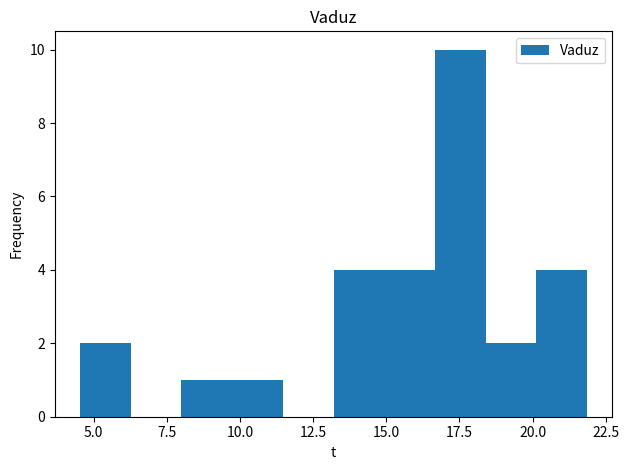

Read against the x-axis, roughly where is the centre of the tallest bar?

17.5